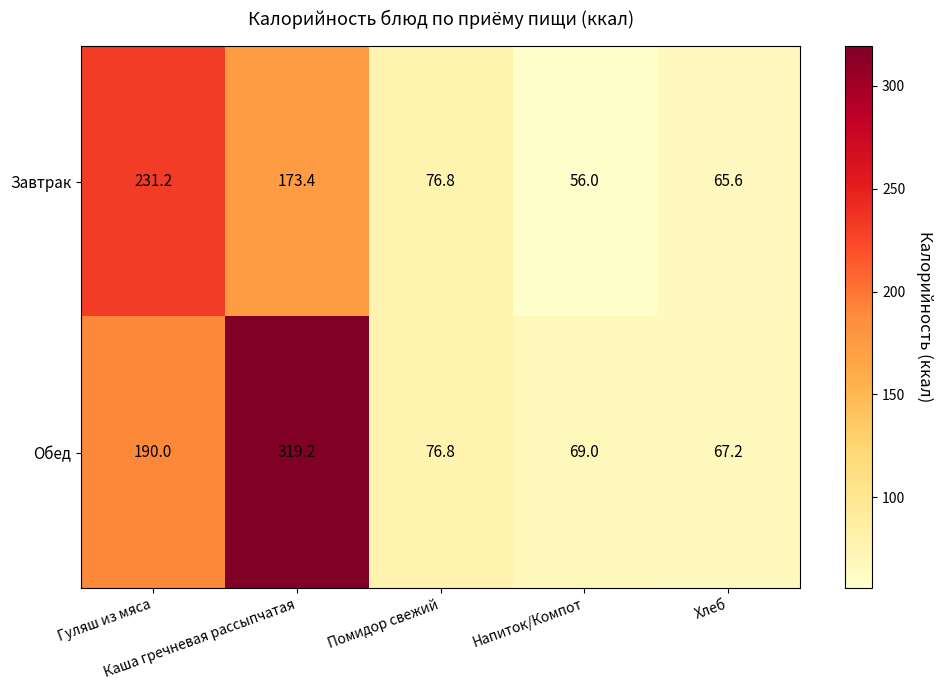

What is the difference between the maximum and minimum values in the Обед series?

252.0